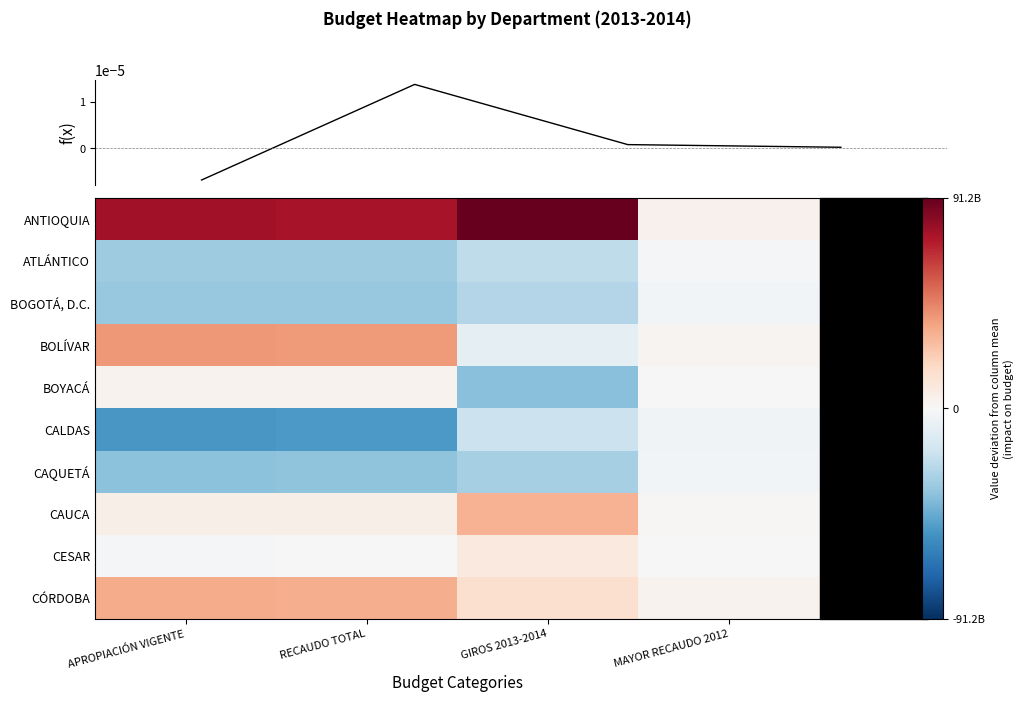

Reading right to left, extract all data points from this chart.

ANTIOQUIA: MAYOR RECAUDO 2012=3890798366.2	GIROS 2013-2014=91214809540.4	RECAUDO TOTAL=75320024607.1	APROPIACIÓN VIGENTE=76342882283.6
ATLÁNTICO: MAYOR RECAUDO 2012=-1480820350.5	GIROS 2013-2014=-23514053237.6	RECAUDO TOTAL=-32115666658.4	APROPIACIÓN VIGENTE=-32496522822.9
BOGOTÁ, D.C.: MAYOR RECAUDO 2012=-2544902724.2	GIROS 2013-2014=-26468194939.6	RECAUDO TOTAL=-34208809497.2	APROPIACIÓN VIGENTE=-34861709856.9
BOLÍVAR: MAYOR RECAUDO 2012=2281368940.2	GIROS 2013-2014=-8159247317.6	RECAUDO TOTAL=39172344935.9	APROPIACIÓN VIGENTE=39769422634.4
BOYACÁ: MAYOR RECAUDO 2012=-274841984.5	GIROS 2013-2014=-38143492247.6	RECAUDO TOTAL=3314877141.9	APROPIACIÓN VIGENTE=3203496184.8
CALDAS: MAYOR RECAUDO 2012=-3365199986.3	GIROS 2013-2014=-19634643014.6	RECAUDO TOTAL=-52264616992.3	APROPIACIÓN VIGENTE=-53147759206.6
CAQUETÁ: MAYOR RECAUDO 2012=-2538827622.9	GIROS 2013-2014=-30465742942.6	RECAUDO TOTAL=-36824286099.8	APROPIACIÓN VIGENTE=-37480772243.4
CAUCA: MAYOR RECAUDO 2012=1046740560.7	GIROS 2013-2014=31470214261.4	RECAUDO TOTAL=5223969513.2	APROPIACIÓN VIGENTE=5494139210.3
CESAR: MAYOR RECAUDO 2012=-564377353.3	GIROS 2013-2014=8813039914.4	RECAUDO TOTAL=-597241970.1	APROPIACIÓN VIGENTE=-741268086.6
CÓRDOBA: MAYOR RECAUDO 2012=3550062154.6	GIROS 2013-2014=14887309983.4	RECAUDO TOTAL=32979405019.7	APROPIACIÓN VIGENTE=33918091903.2